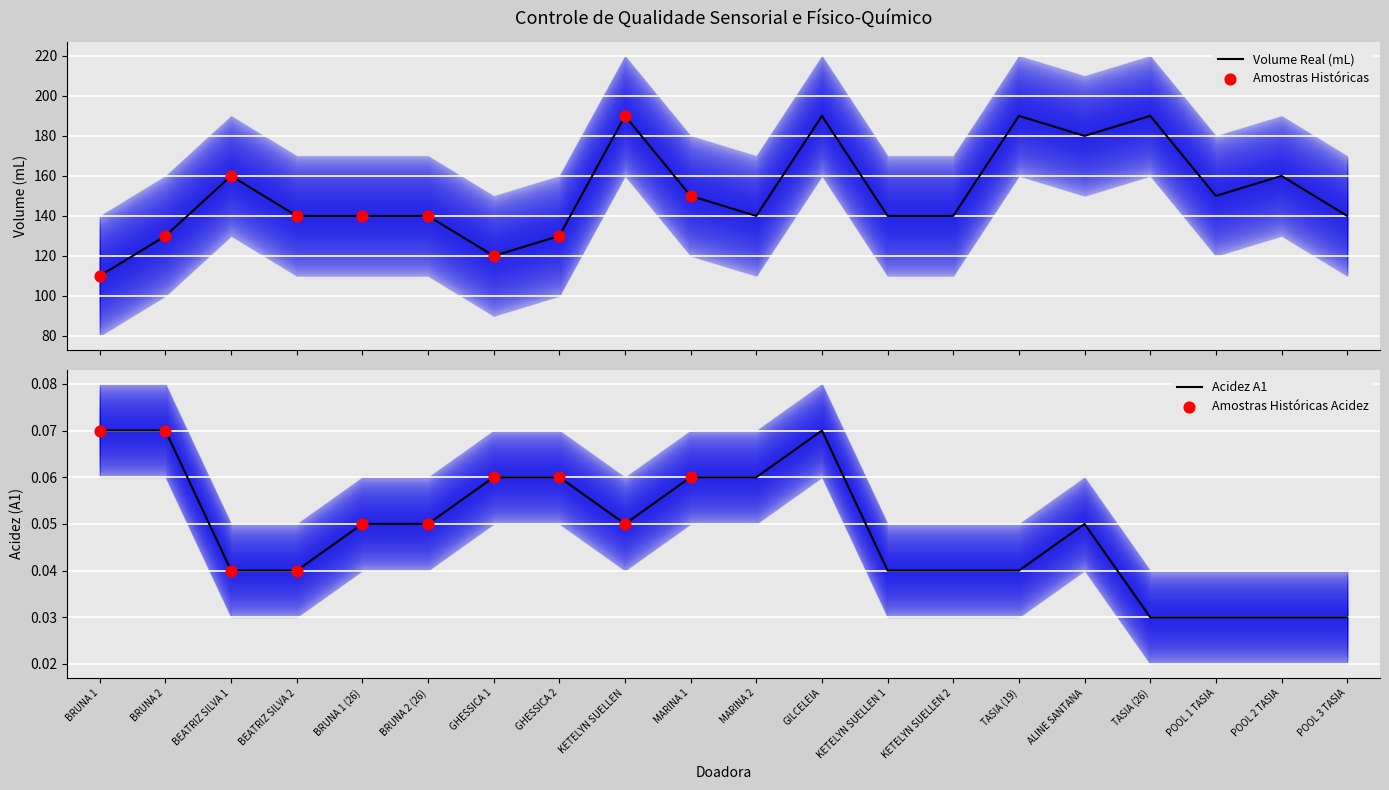

Which series has the largest total across all categories?

Volume (mL)